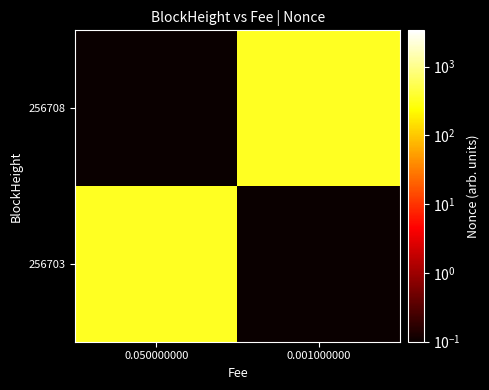

At which category is the sum across all series the highest?

0.050000000